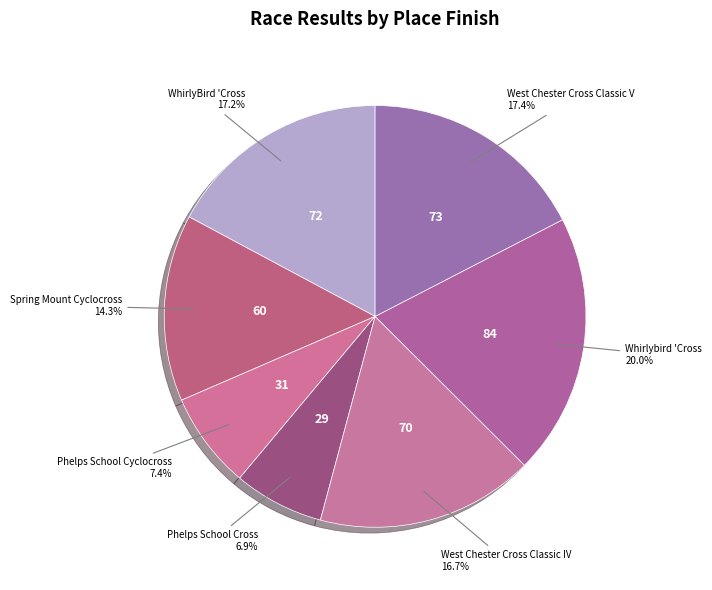

How many slices are in this pie chart?

7